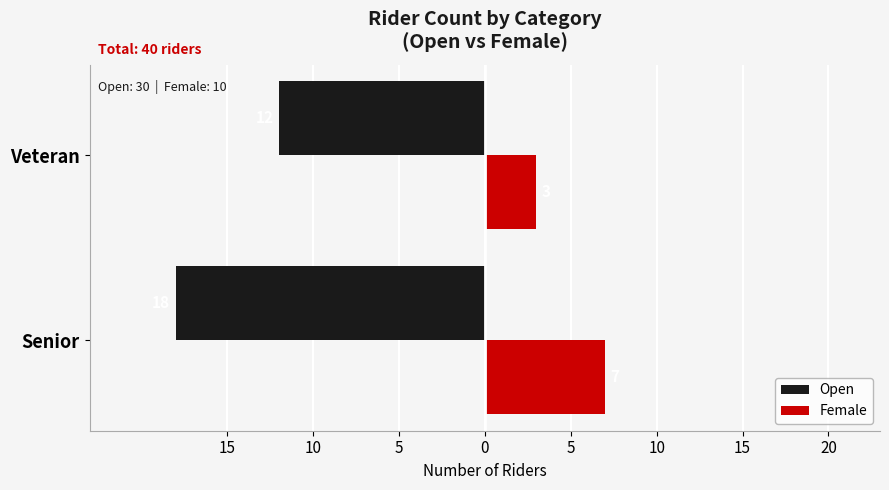

What is the value of the Female bar at the 2nd from the left?

3